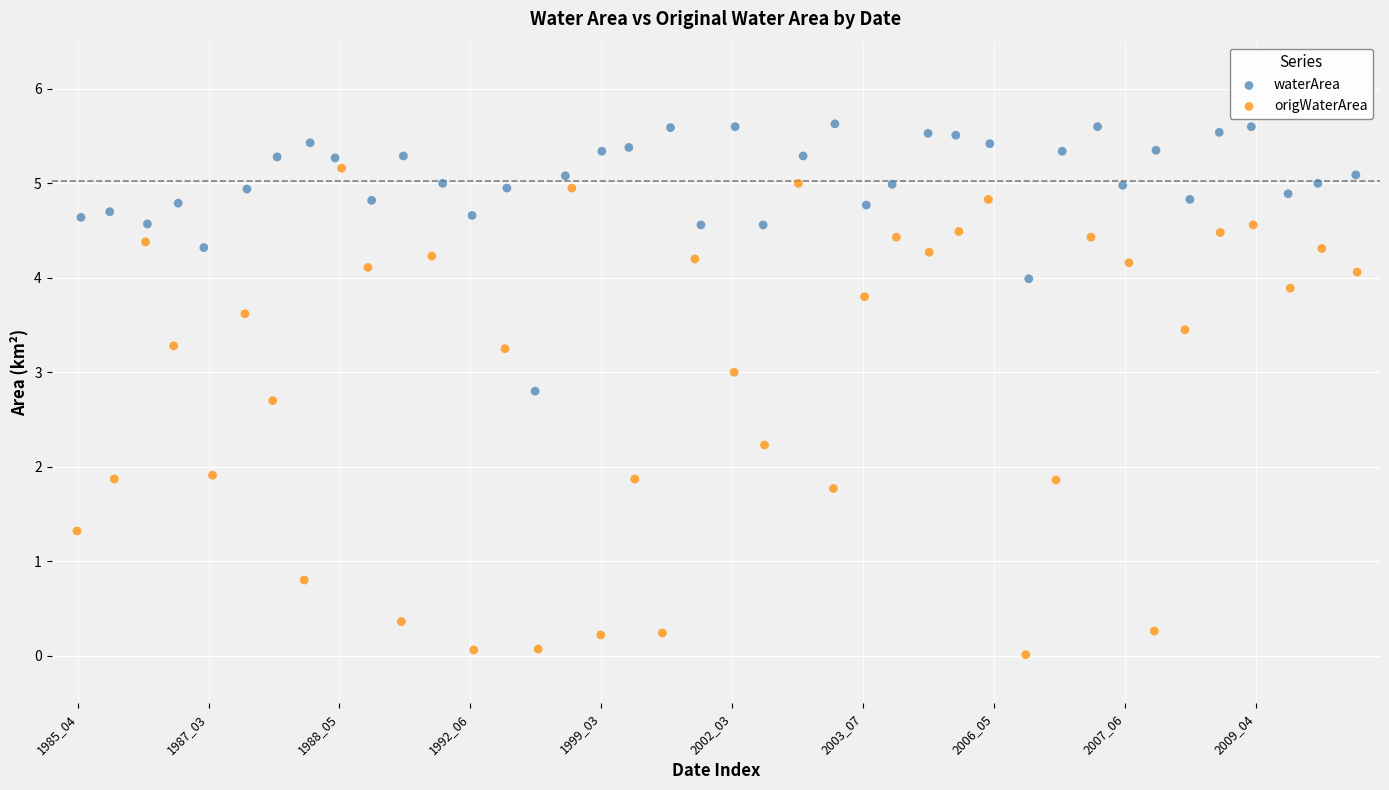

Which series has the largest Y range (max minus min)?

origWaterArea